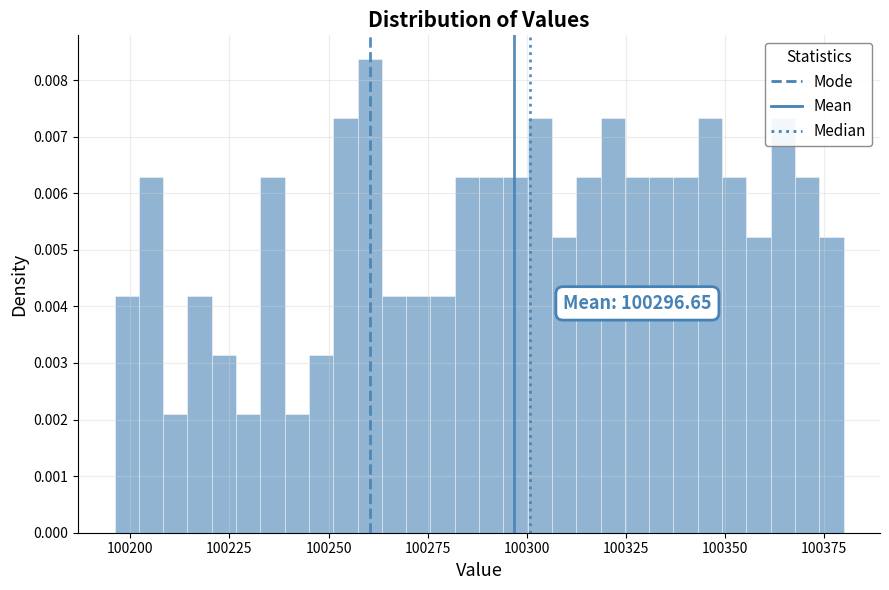

Around what value on the x-axis is the tallest bar? Give the approximate position of its centre, as read against the axis.

100260